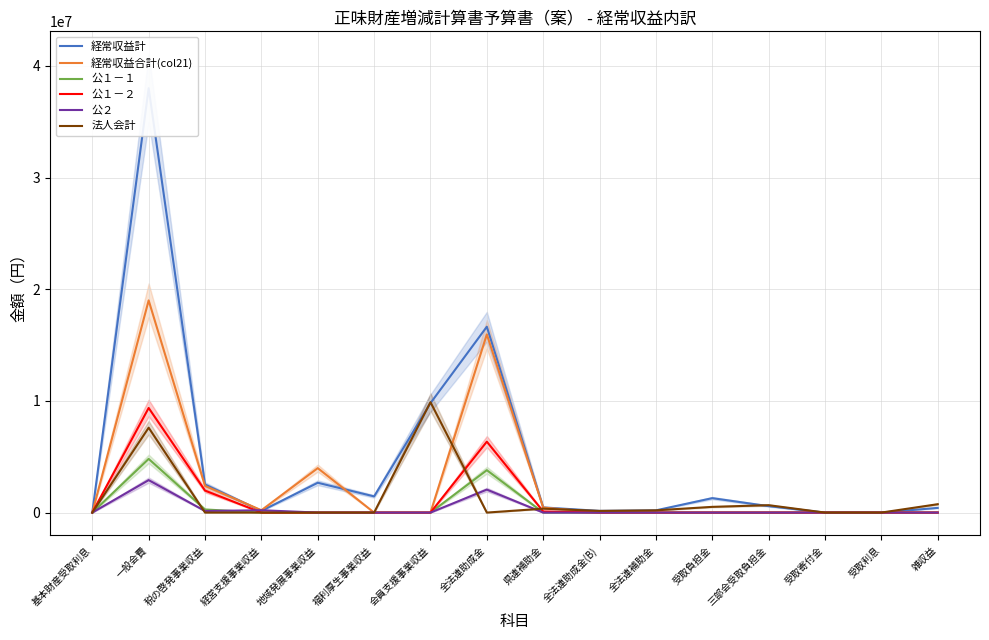

At how many categories does at least one series exceed 13050673?

2